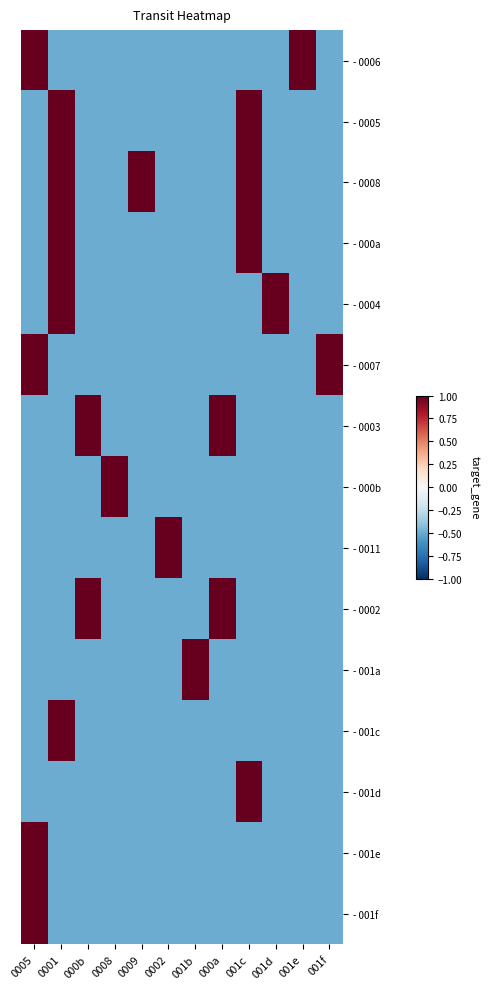

Which series changed the most between 0008 and 001c?

- 0005